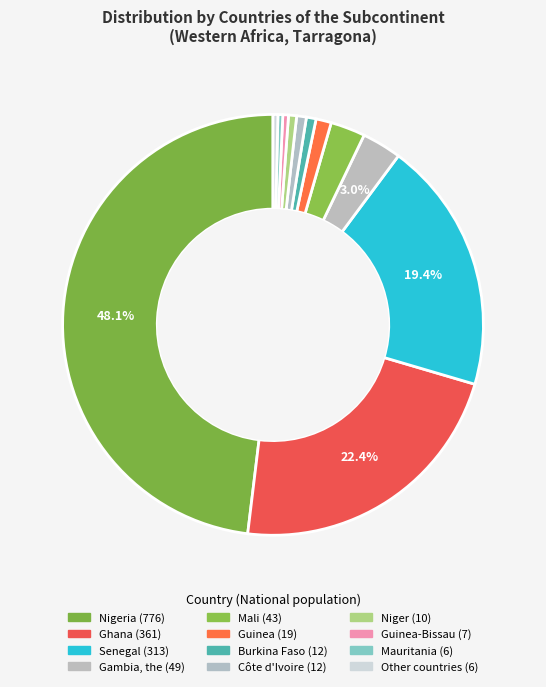

Rank the categories by value from highest to lowest.

Nigeria, Ghana, Senegal, Gambia, the, Mali, Guinea, Burkina Faso, Côte d'Ivoire, Niger, Guinea-Bissau, Mauritania, Other countries